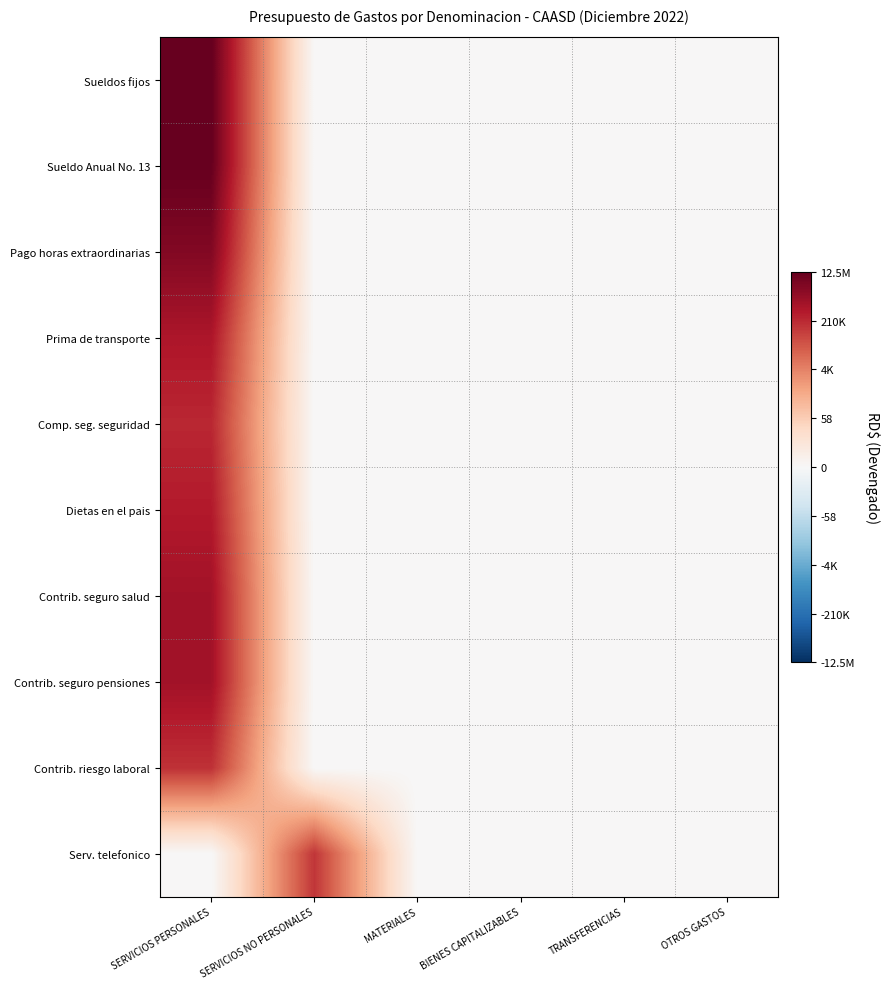

At how many categories does at least one series exceed 10?

2